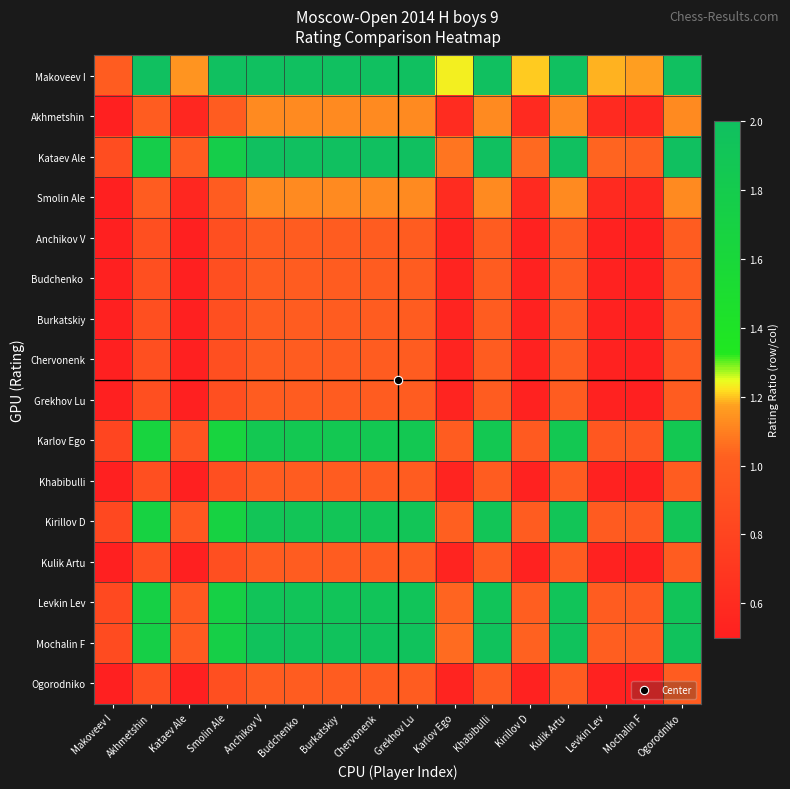

Which category has the highest value across all series?

Anchikov V